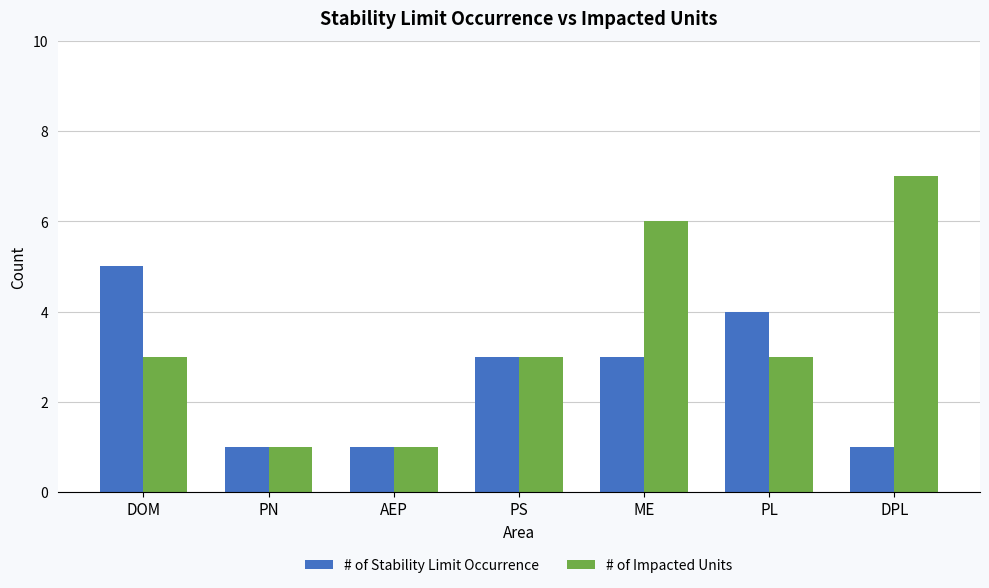

Which series changed the most between DOM and PL?

# of Stability Limit Occurrence